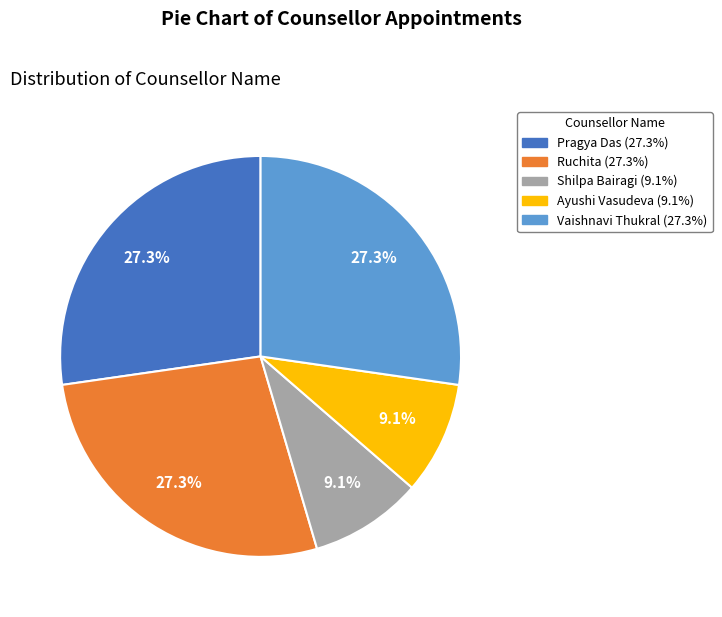

To the nearest percent, what percentage of the pie is Shilpa Bairagi?

9%